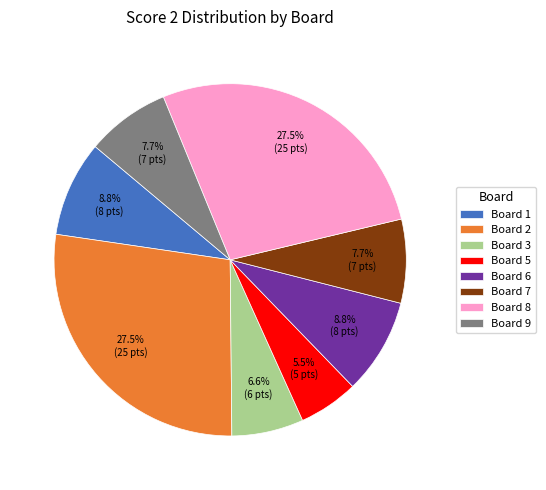

Does Board 9 account for over 50% of the chart?

No